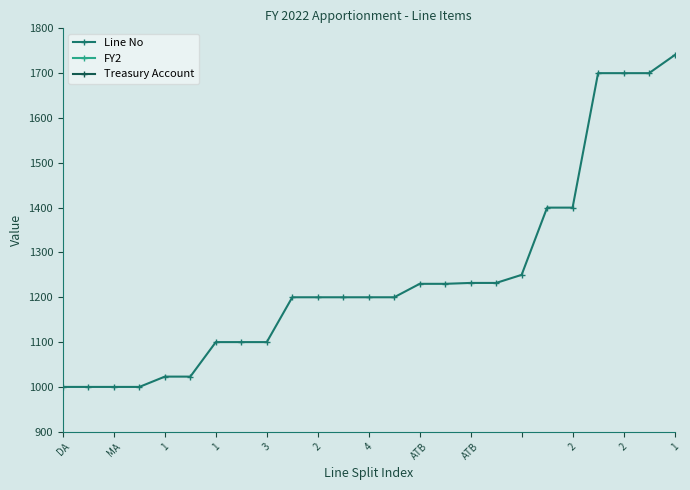

True or false: Treasury Account and Line No intersect in this chart.

False